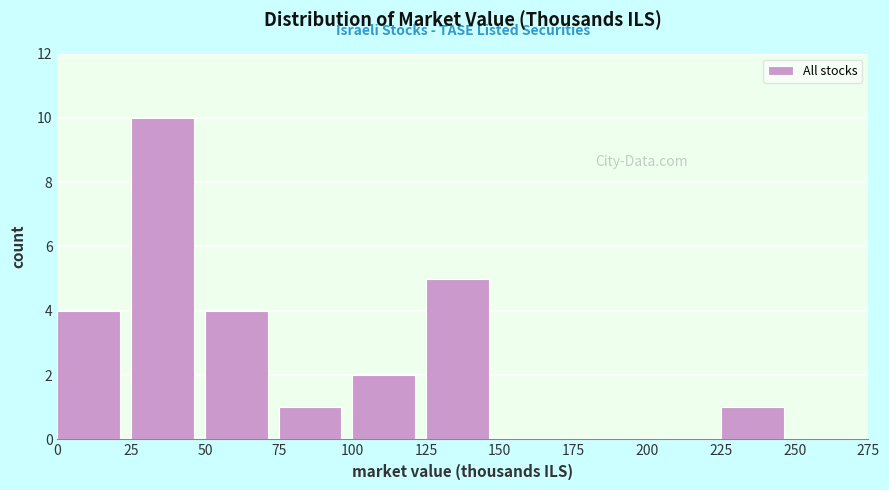

What is the height of the bar covering 50 to 75 on the x-axis? The values are not printed on the chart, so give them approximately, as read against the axis.

4